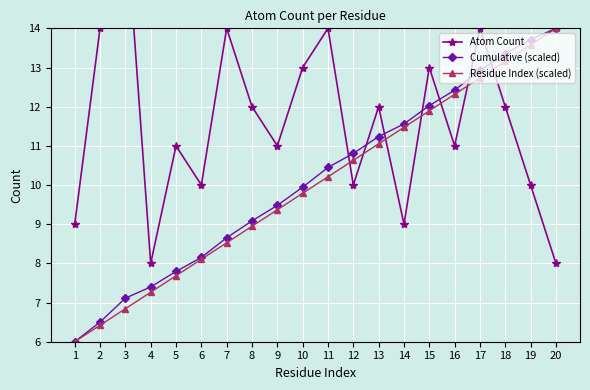

What is the average value of the Atom Count series?

11.6